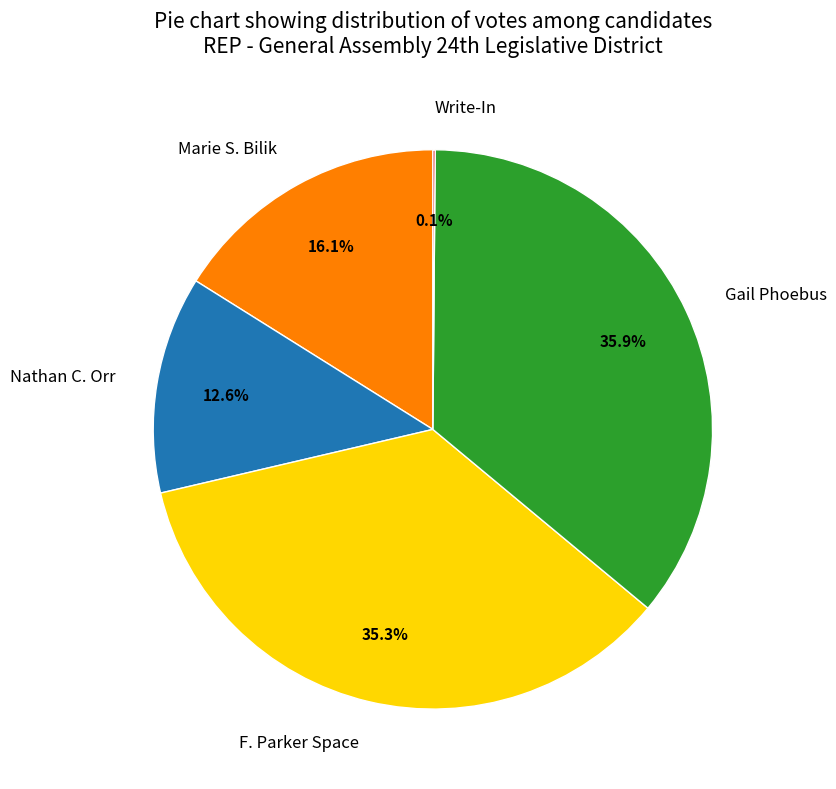

To the nearest percent, what is the difference between the Gail Phoebus and Nathan C. Orr slice percentages?

23%